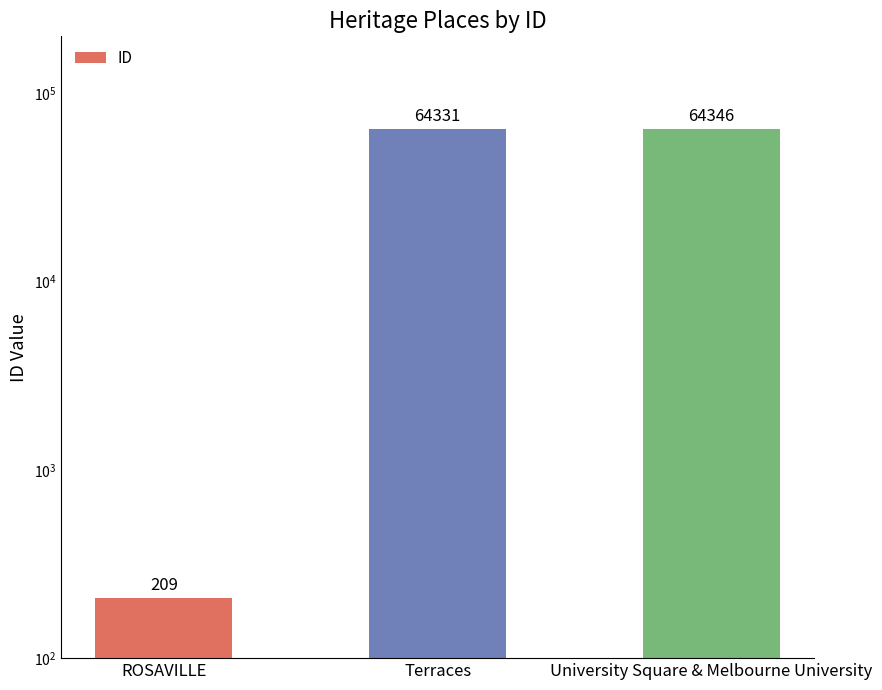

What is the change in value from Terraces to University Square & Melbourne University?

+15